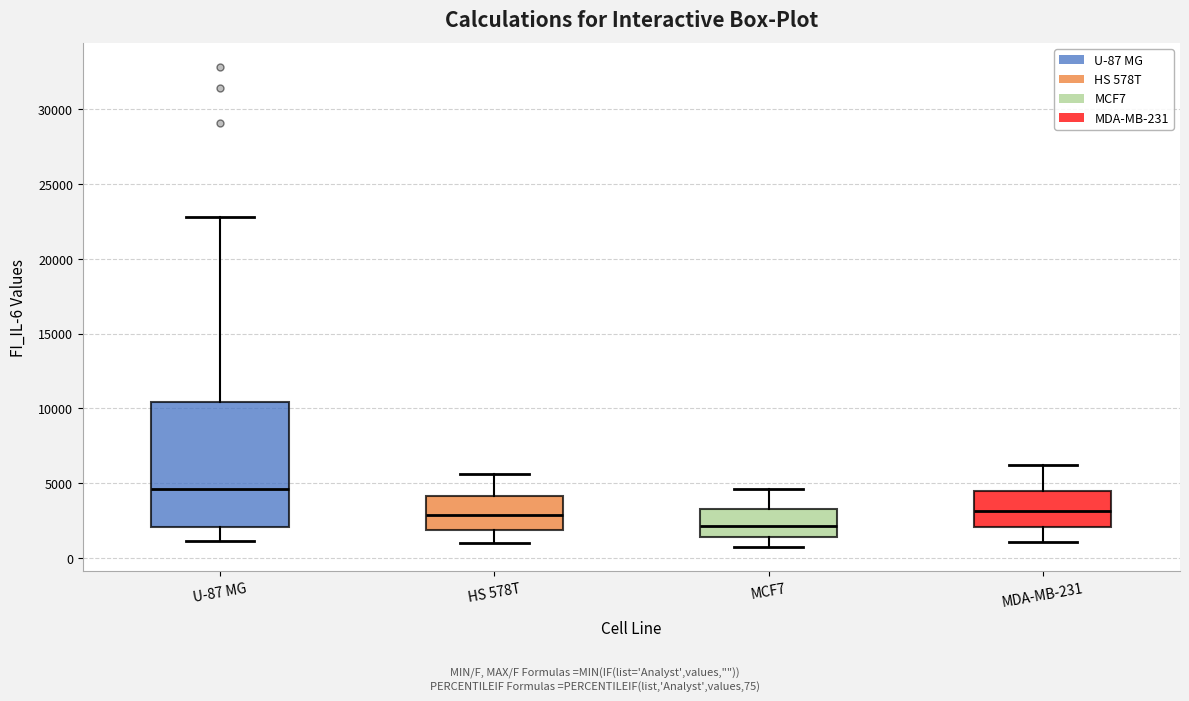

Reading left to right, read every box against the y-axis: the position of its median line, the range the box covers, and the ends of its whiskers. The values are not printed on the chart, so give them approximately, as read against the axis.

U-87 MG: median 4500, box 2000 to 10500, whiskers 1000 to 23000
HS 578T: median 3000, box 2000 to 4000, whiskers 1000 to 5500
MCF7: median 2000, box 1500 to 3000, whiskers 500 to 4500
MDA-MB-231: median 3000, box 2000 to 4500, whiskers 1000 to 6000